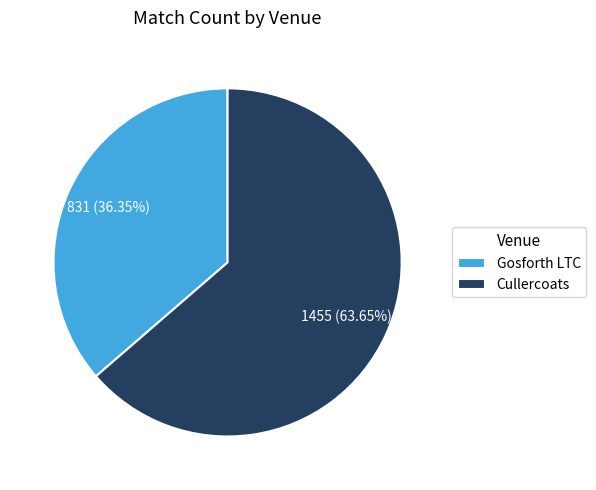

Count the number of slices in the pie.

2